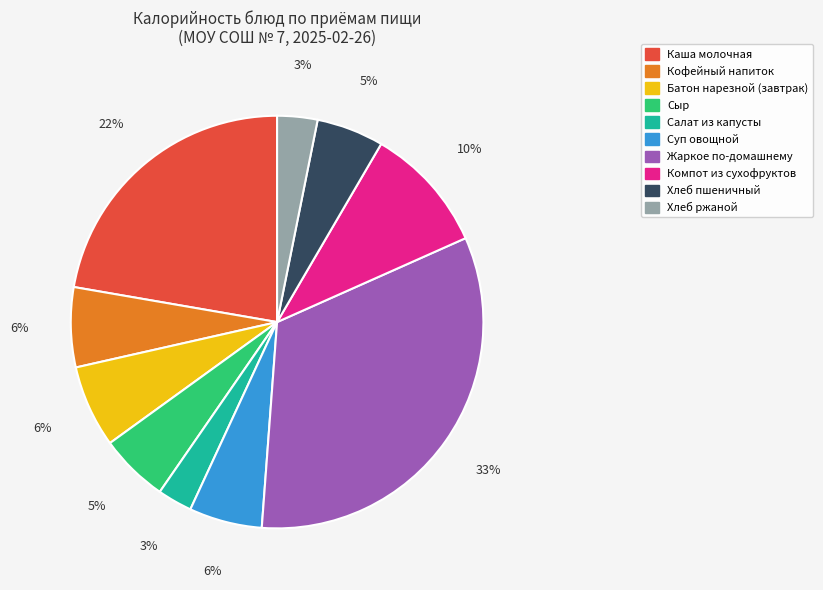

True or false: Кофейный напиток accounts for 6% of the total.

True